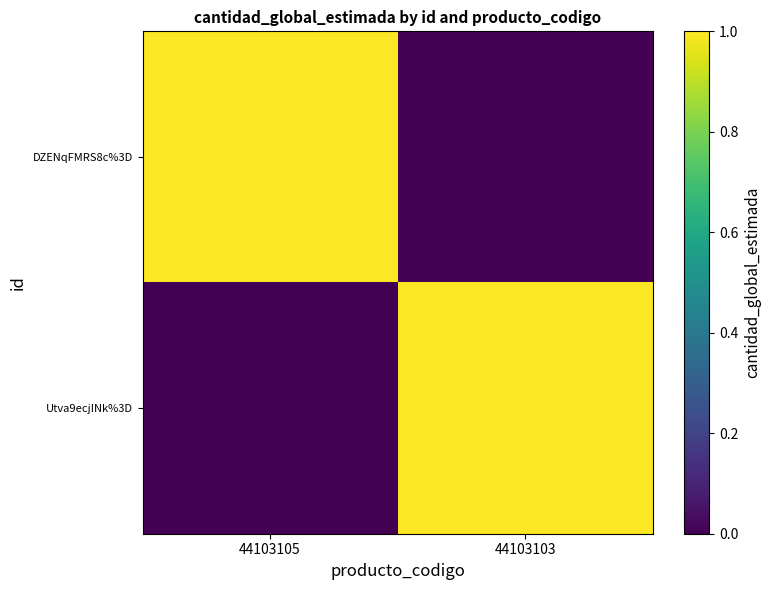

At how many categories does at least one series exceed 0?

2